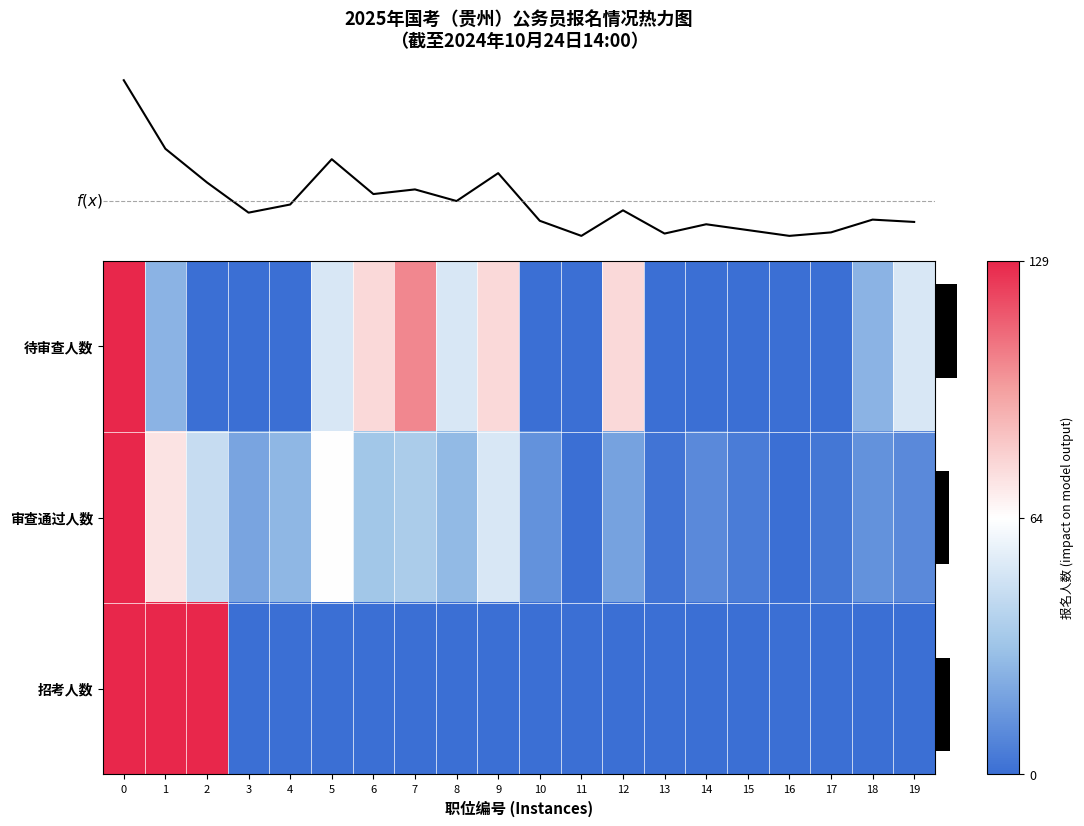

Which has a higher value, 6 or 17?

6